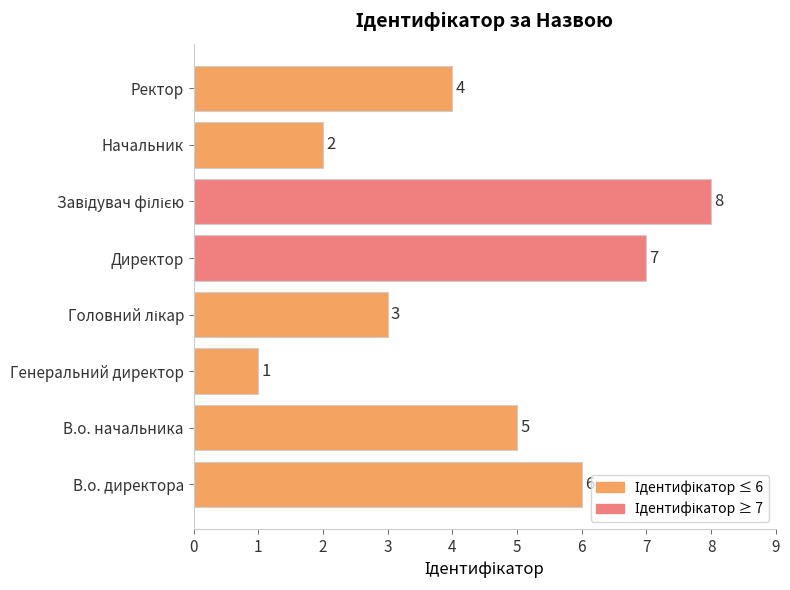

Count the values in the range 3 to 7.

5